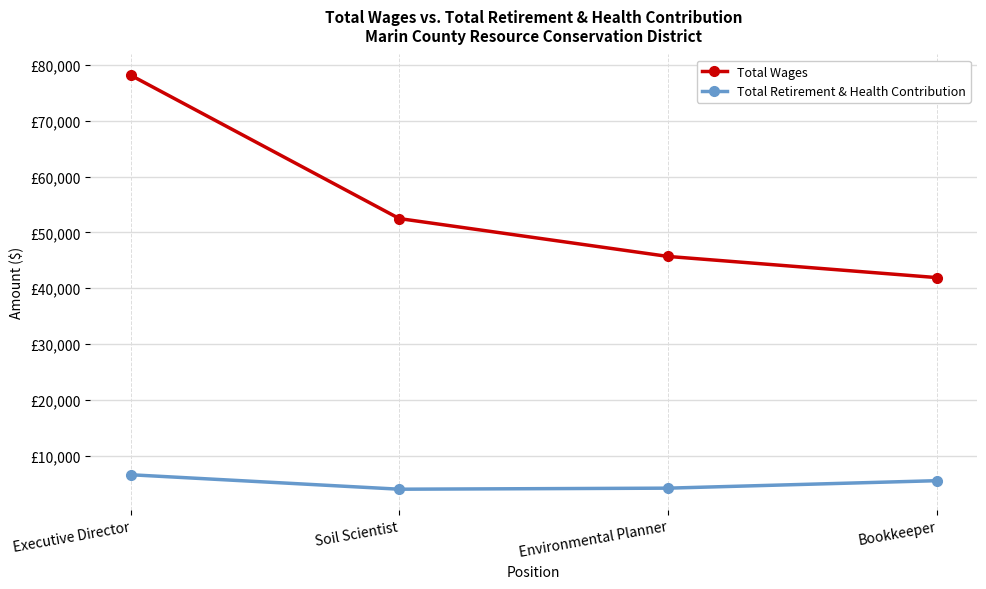

The Total Wages series shows 59395 at Bookkeeper. True or false?

False